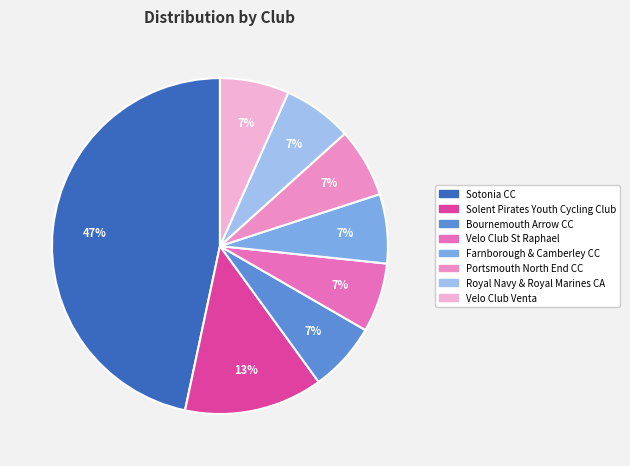

Is there a majority slice in this chart?

No